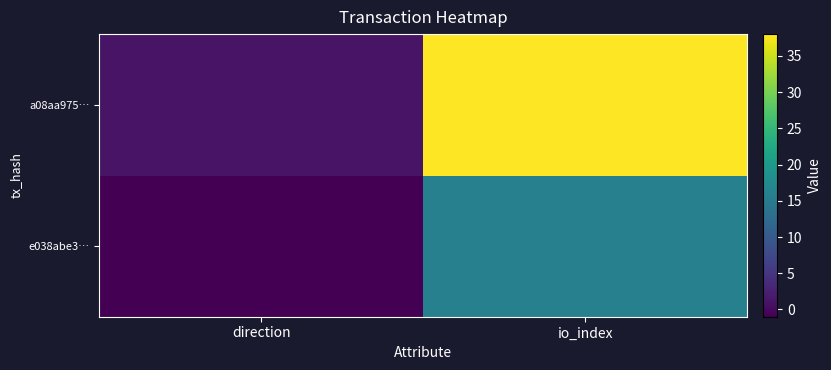

Reading left to right, extract all data points from this chart.

e038abe3…: direction=-1	io_index=16
a08aa975…: direction=1	io_index=38